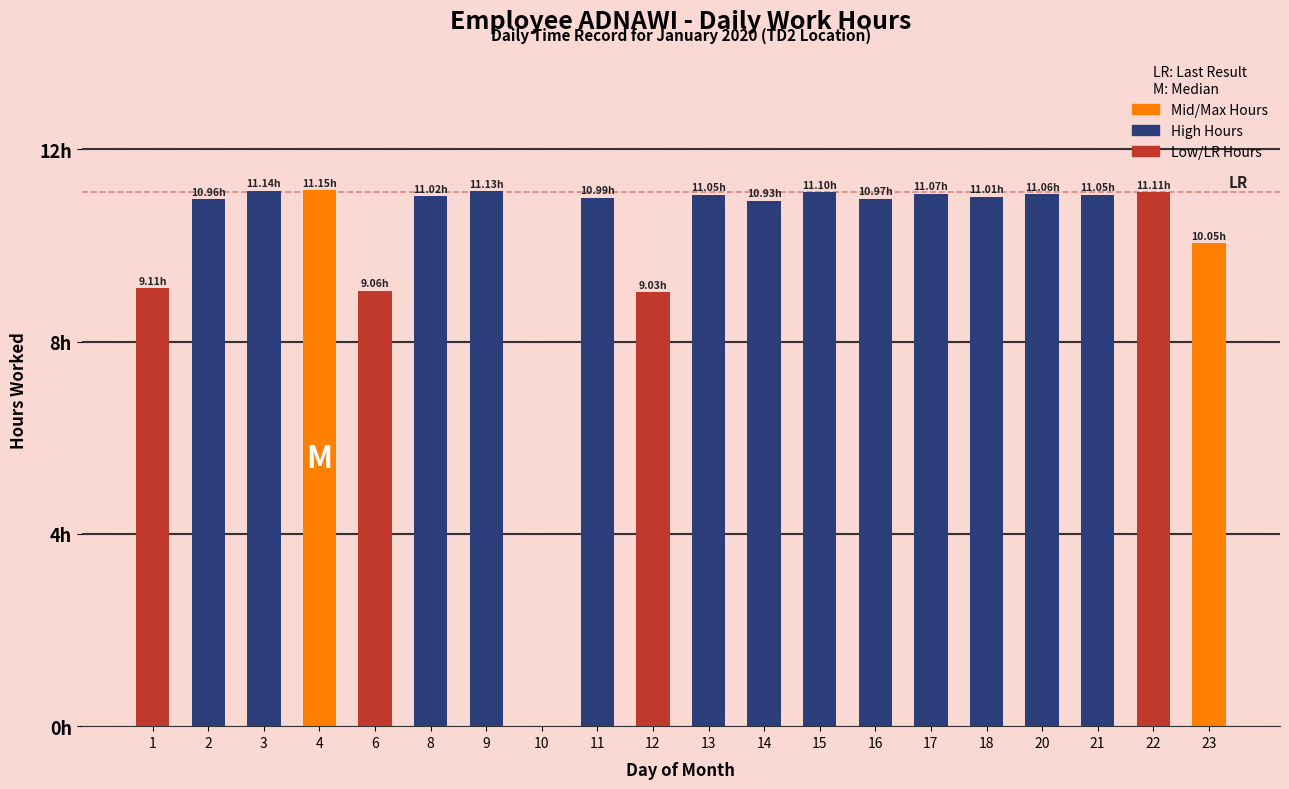

Where does the data first go above 11?

3